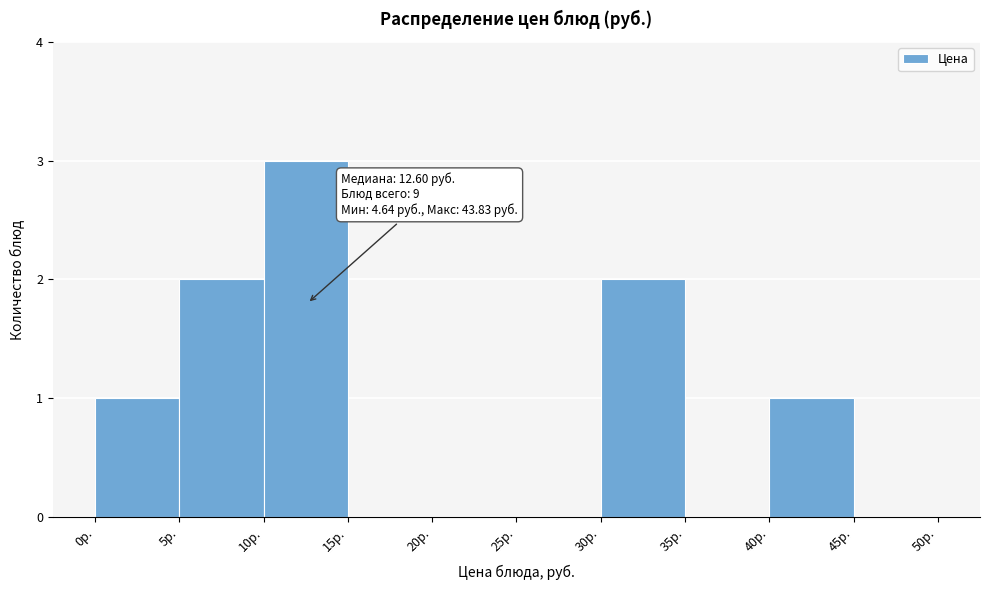

Which range on the x-axis has the tallest bar?

10 to 15